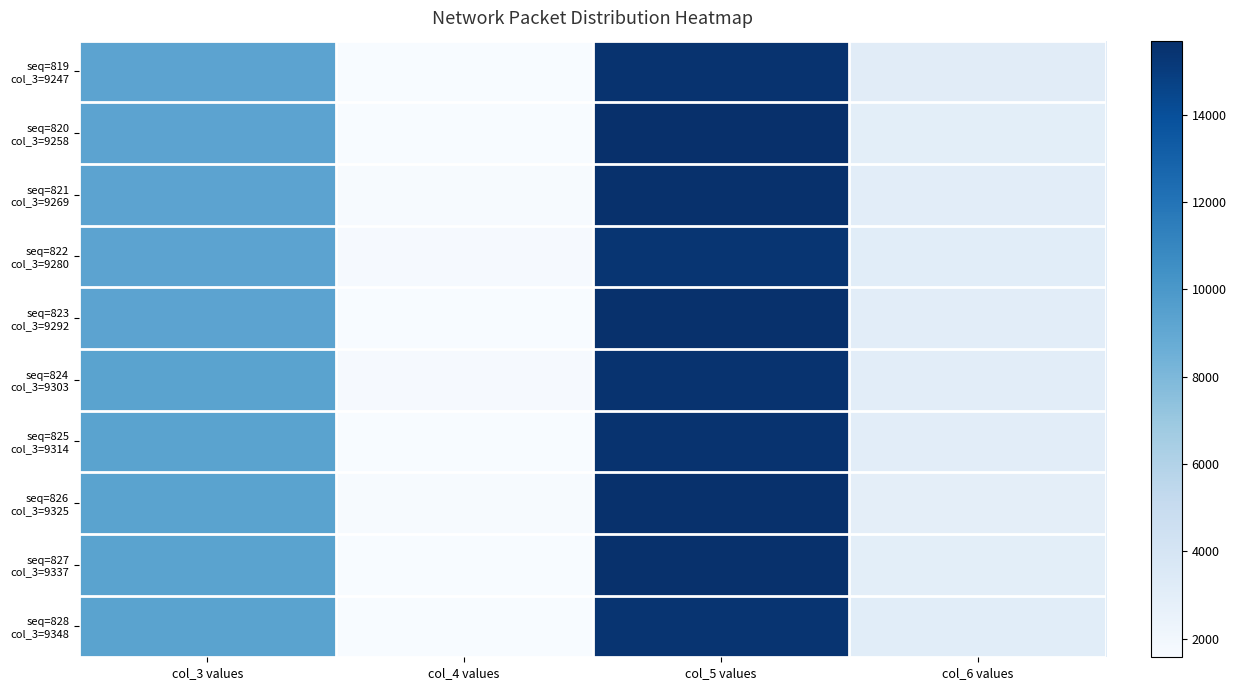

At how many categories does at least one series exceed 3676?

2